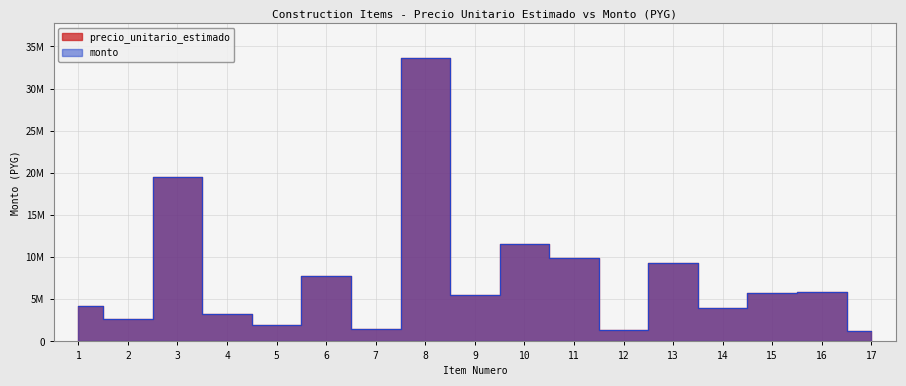

True or false: monto and precio_unitario_estimado cross at least once.

False